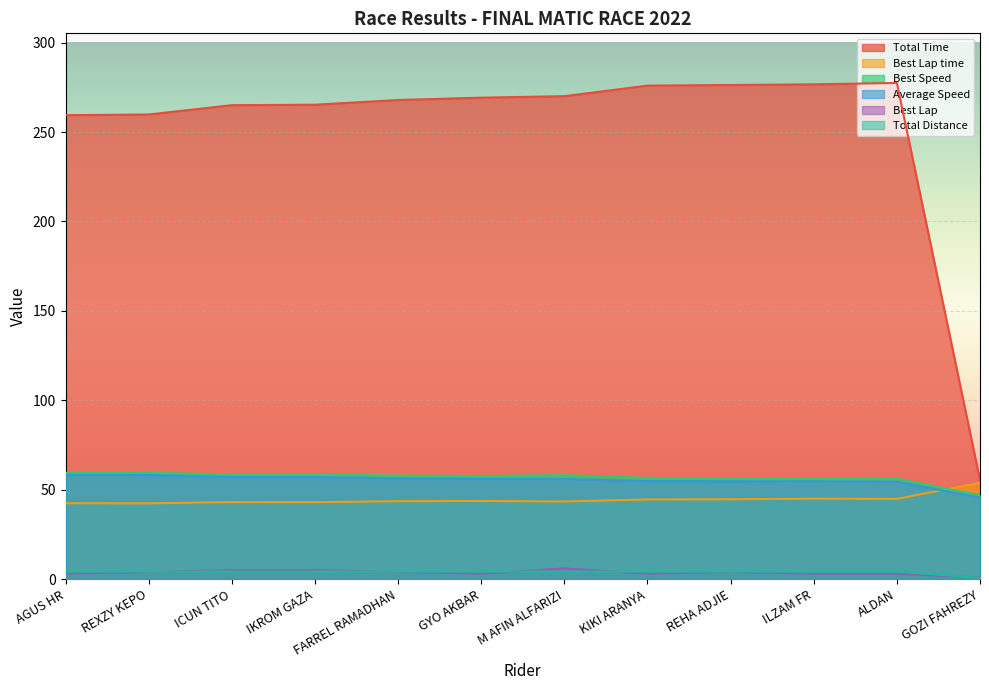

Where is Best Speed nearest to the value 53?

ILZAM FR